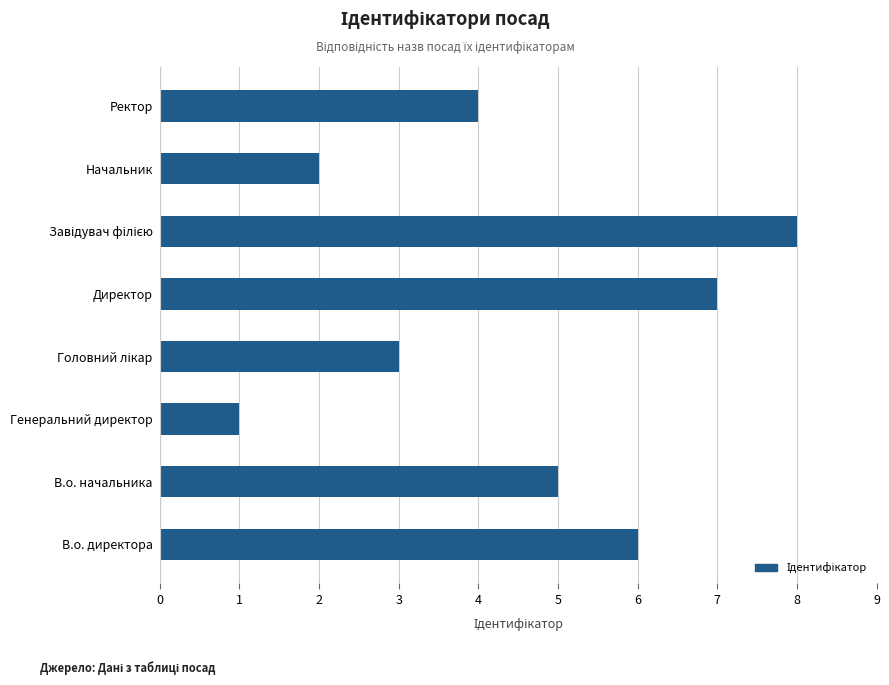

Are the bars grouped side by side (vs. stacked)?

No